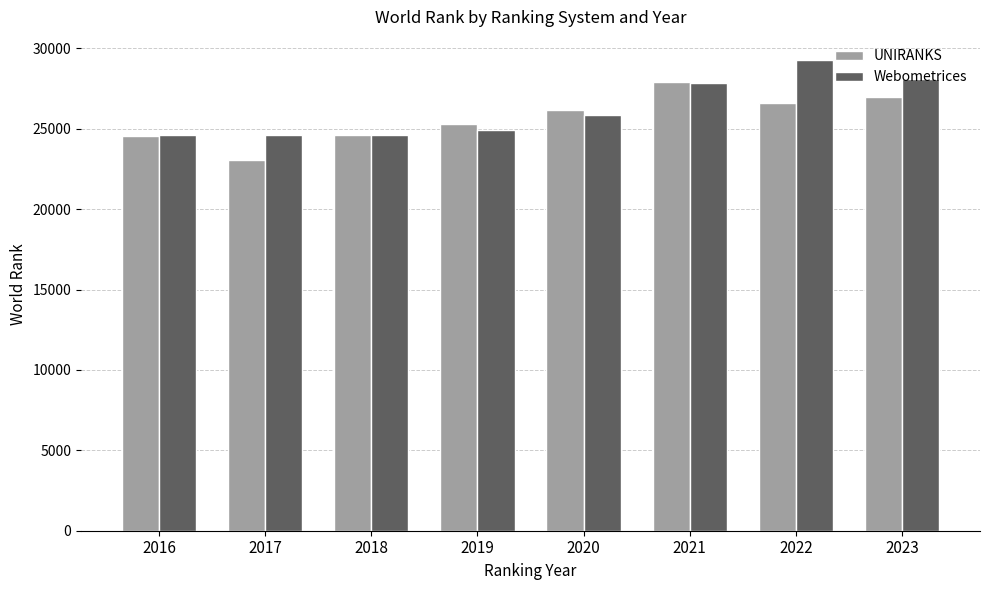

List the series in order of their peak value, lowest first.

UNIRANKS, Webometrices